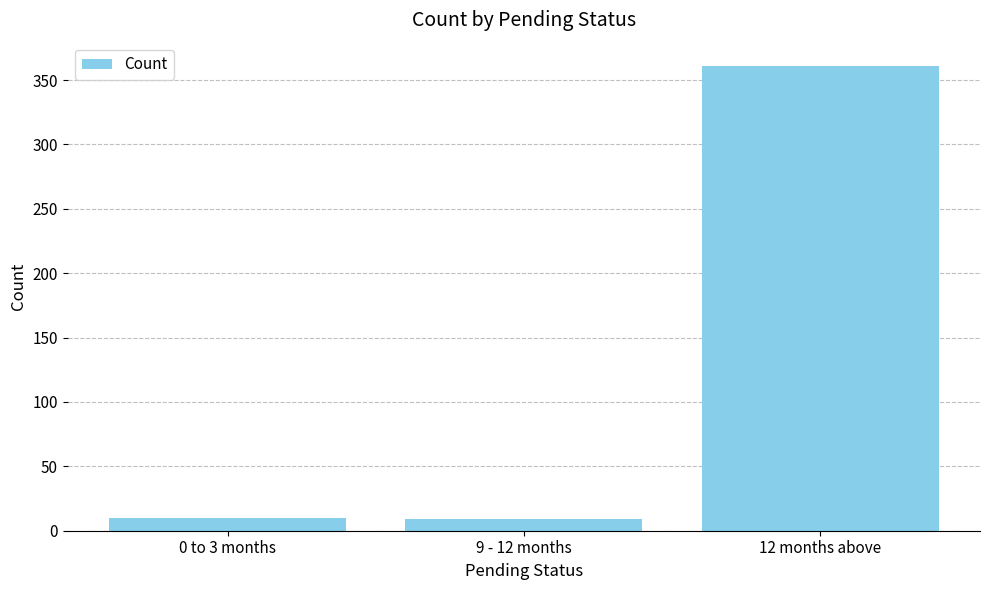

What is the sum of all values?

380